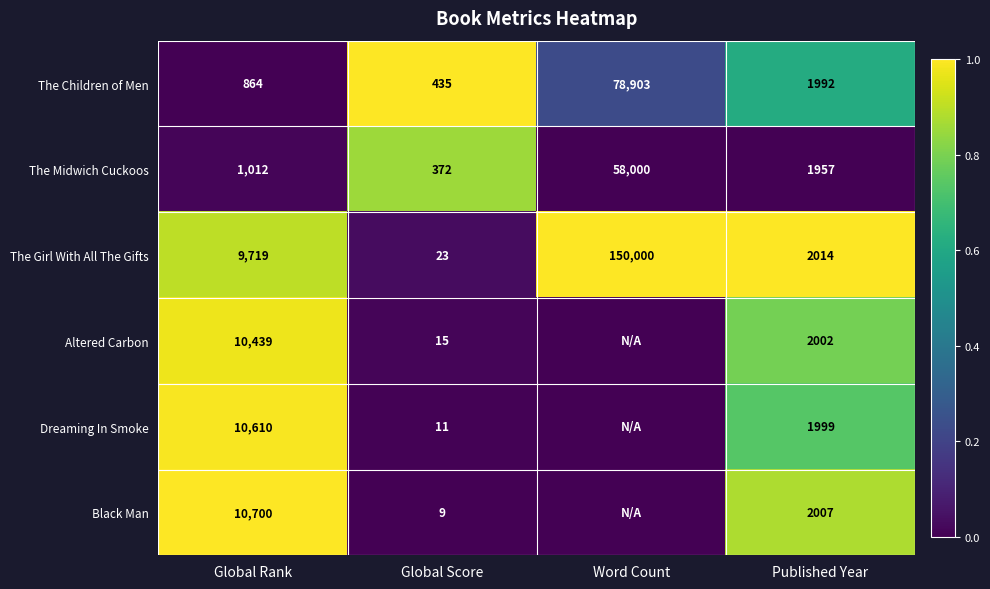

Rank the categories by The Midwich Cuckoos value from lowest to highest.

Global Score, Global Rank, Published Year, Word Count